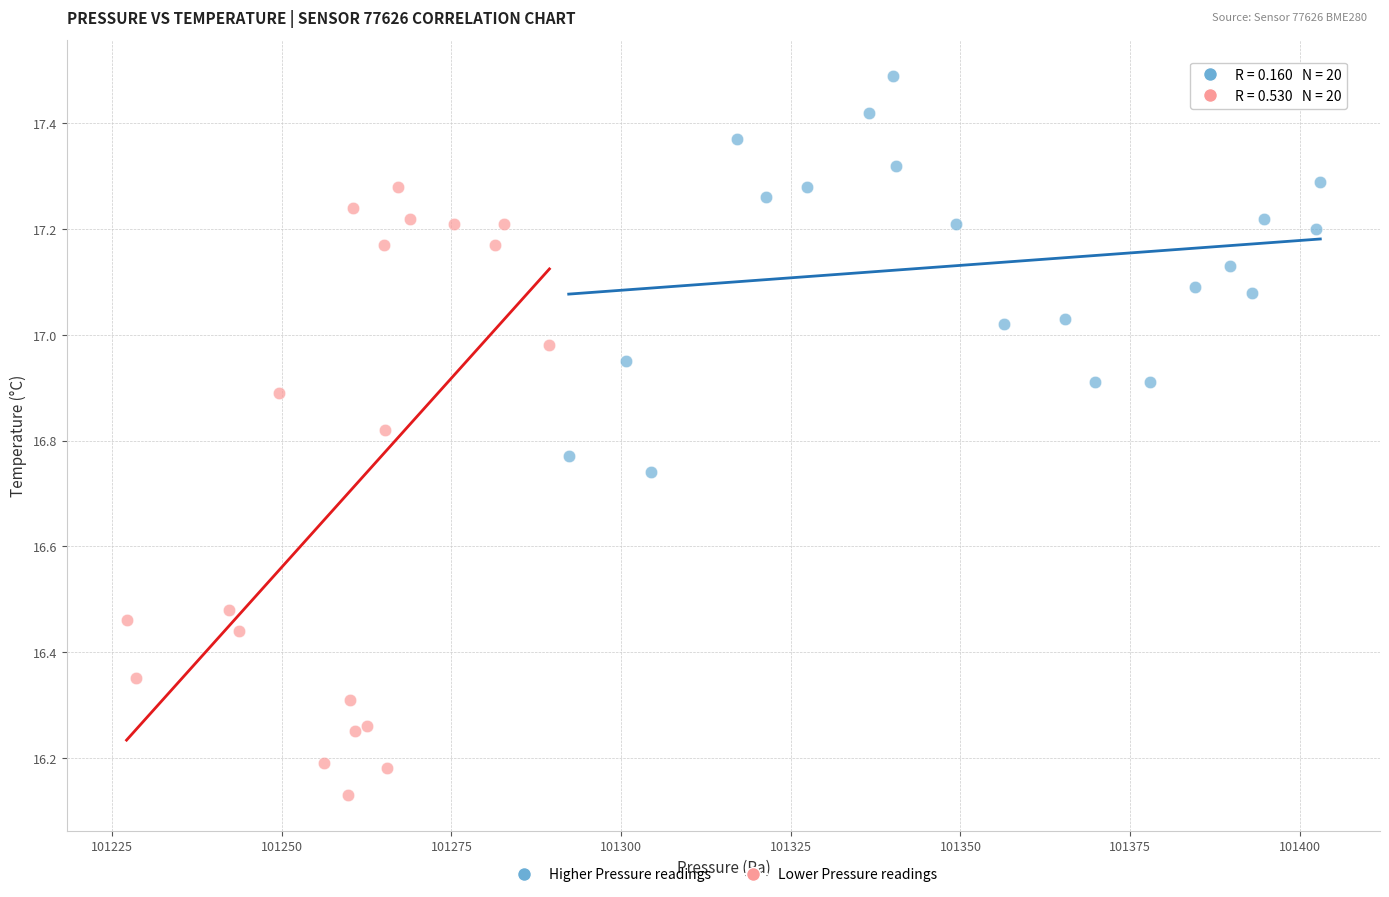

Which series reaches the maximum Y coordinate?

Higher Pressure readings